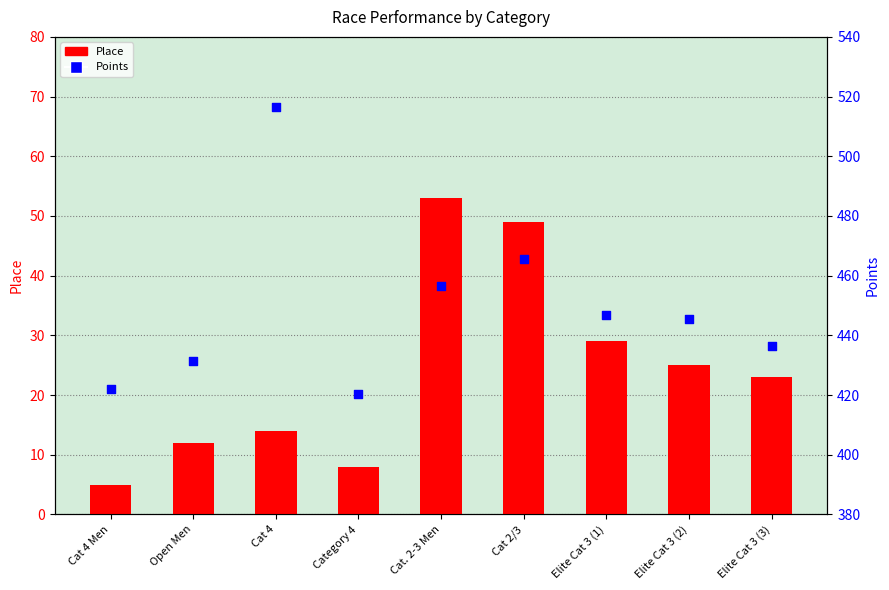

What are all the series names shown in the legend?

Place, Points